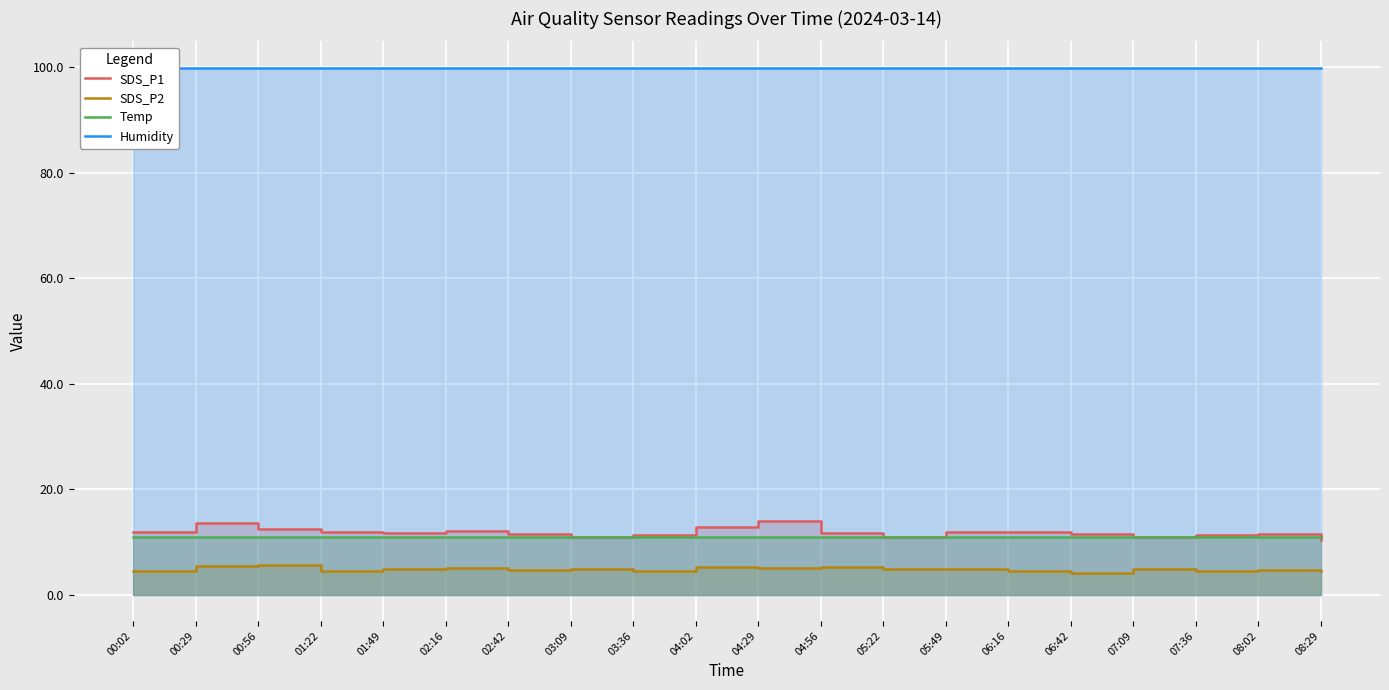

The Temp series shows 10.9 at 08:29. True or false?

True